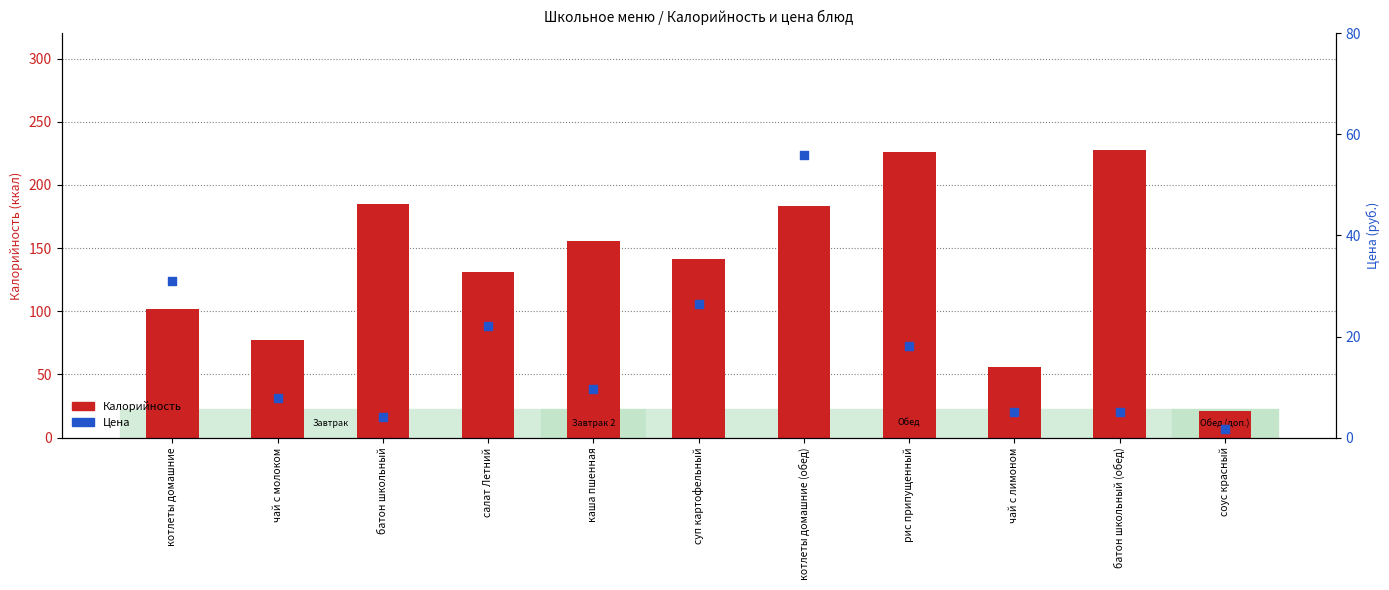

What is the total value across all series at батон школьный (обед)?

233.1